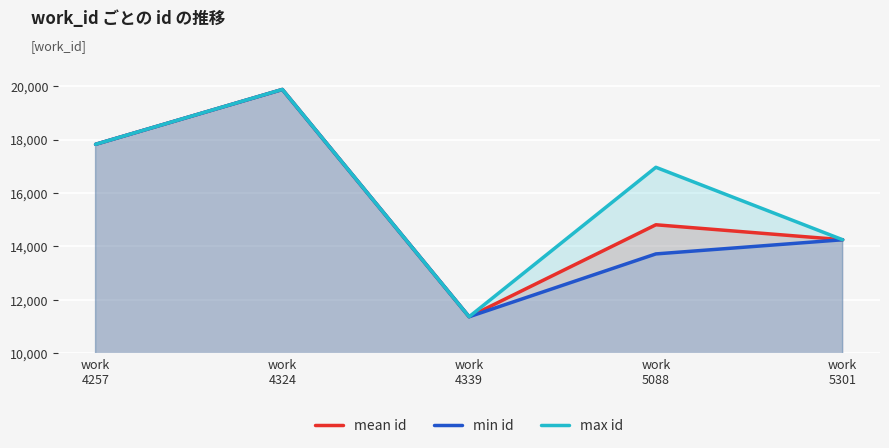

What is the highest value of the max id series?

19877.0